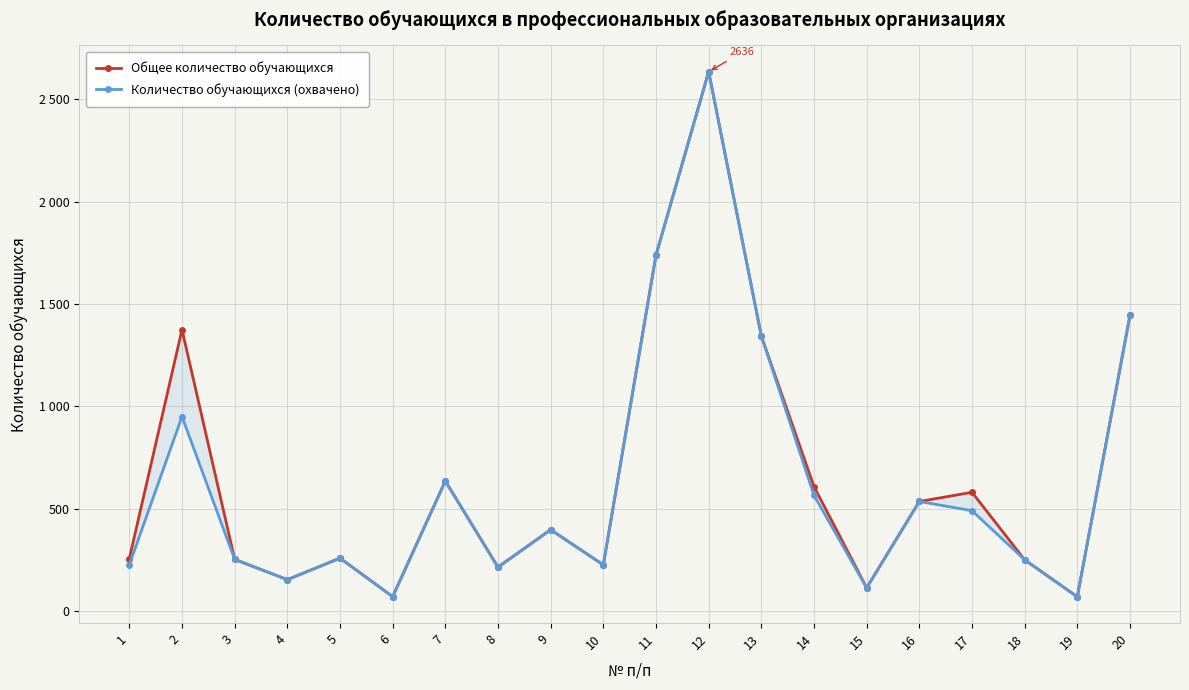

Reading right to left, extract all data points from this chart.

Общее количество обучающихся: 20=1445	19=69	18=250	17=580	16=535	15=113	14=608	13=1344	12=2636	11=1739	10=225	9=397	8=214	7=635	6=70	5=258	4=153	3=252	2=1375	1=256
Количество обучающихся (охвачено): 20=1445	19=69	18=250	17=490	16=535	15=113	14=565	13=1344	12=2636	11=1739	10=225	9=397	8=214	7=635	6=70	5=258	4=153	3=252	2=950	1=226